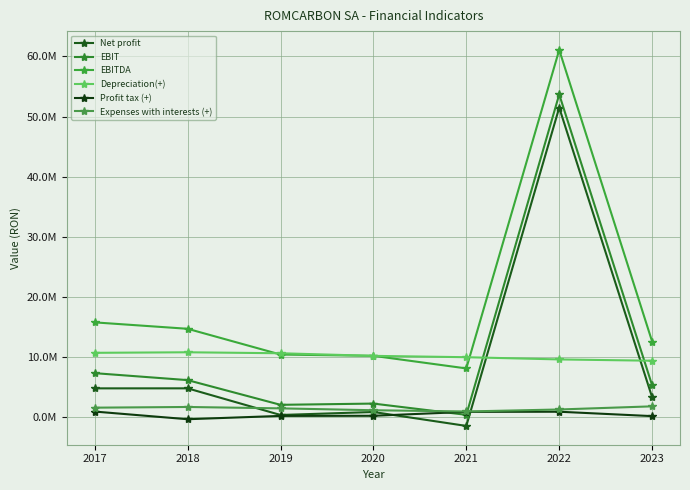

Reading right to left, transcribe all the data shown in this chart.

Net profit: 3313809.0	51471690.0	-1447458.0	869105.4	370098.0	4800354.2	4798065.6
EBIT: 5303794.0	53670160.0	394684.0	2267260.4	2060147.3	6168891.1	7325989.7
EBITDA: 12582621.0	61072654.0	8112816.0	10207662.4	10419424.0	14702840.8	15768480.2
Depreciation(+): 9392805.0	9609158.0	9977583.0	10202833.0	10634489.5	10797118.6	10706926.2
Profit tax (+): 182523.0	912071.0	889087.0	238297.0	217442.0	-334297.0	940272.0
Expenses with interests (+): 1807462.0	1286399.0	953055.0	1159858.0	1472607.3	1702833.9	1587652.1